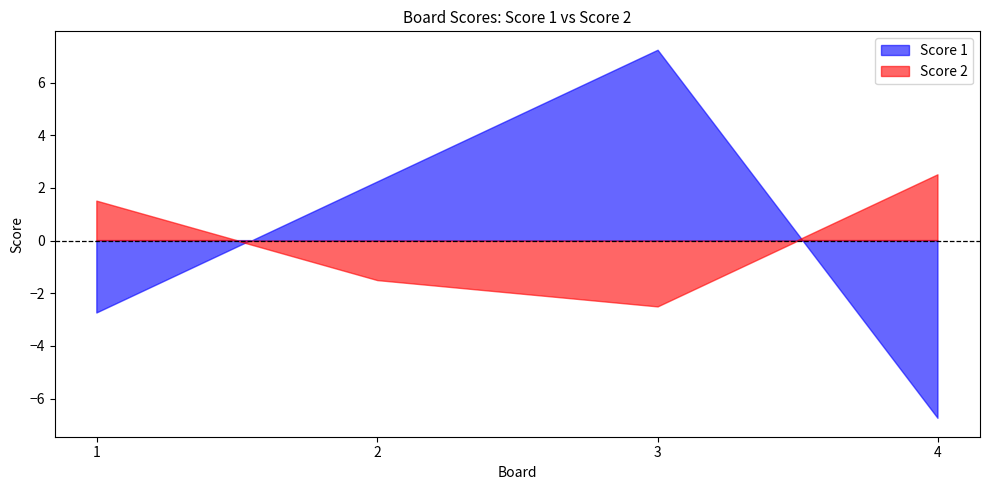

Which series has the largest total across all categories?

Score 1